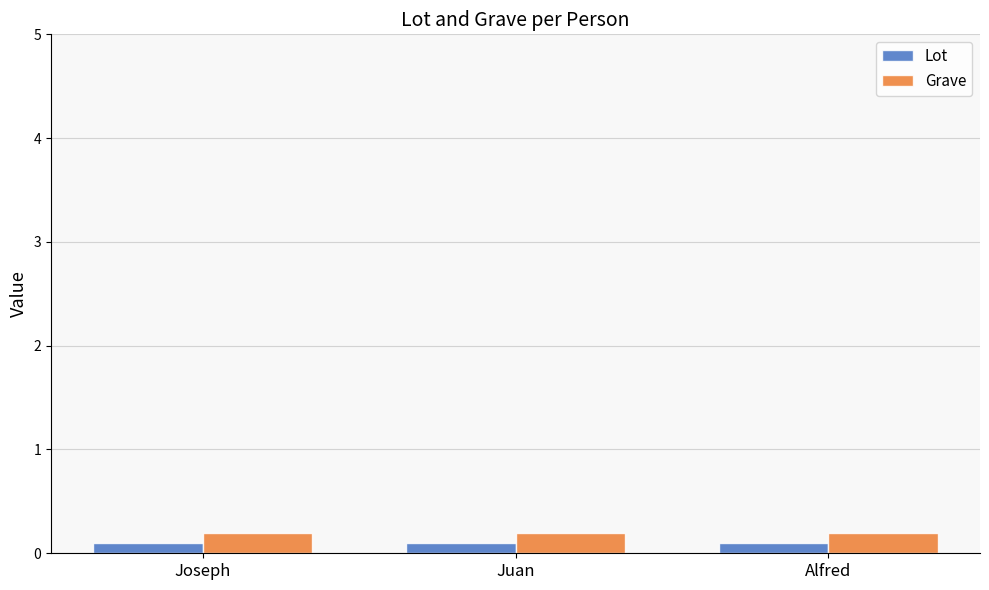

True or false: Grave has a value of 0.0 at Alfred.

False